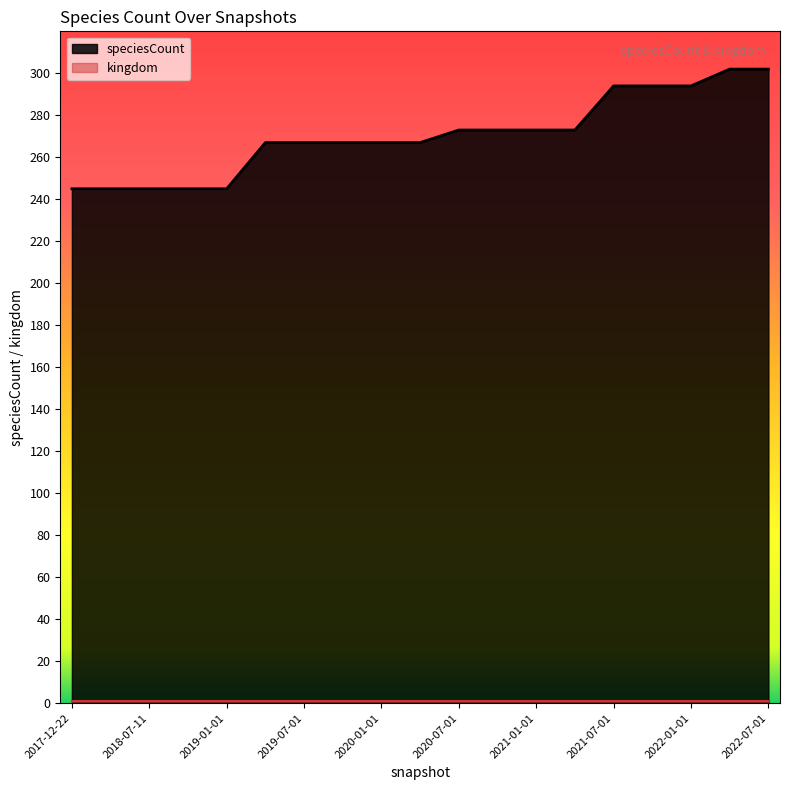

What is the label of the 6th point from the left?

2019-04-06